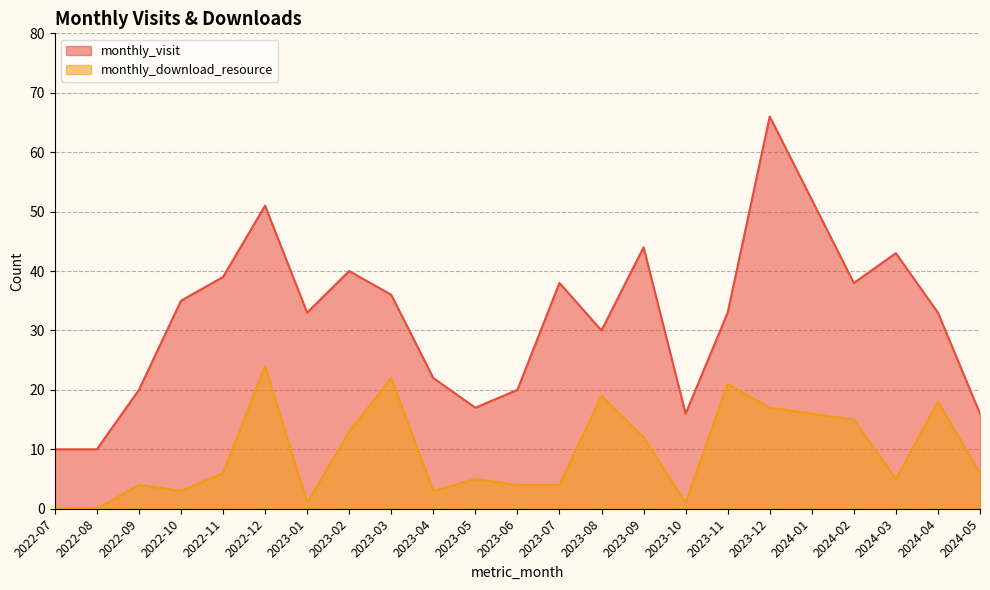

Which series has the largest total across all categories?

monthly_visit